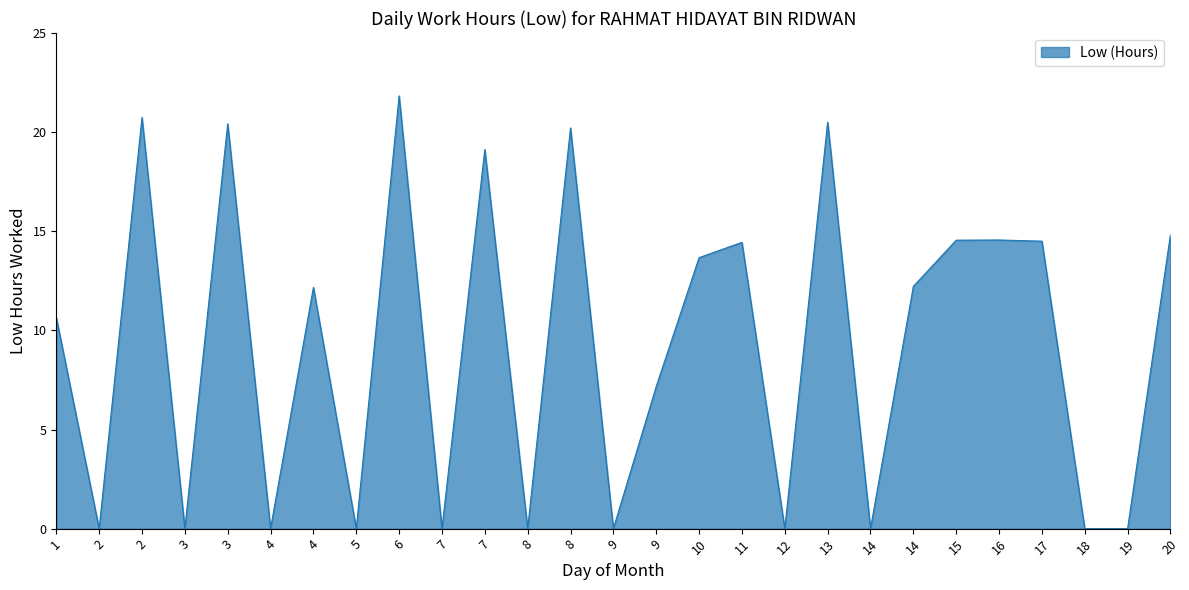

Where is the first local minimum?

2